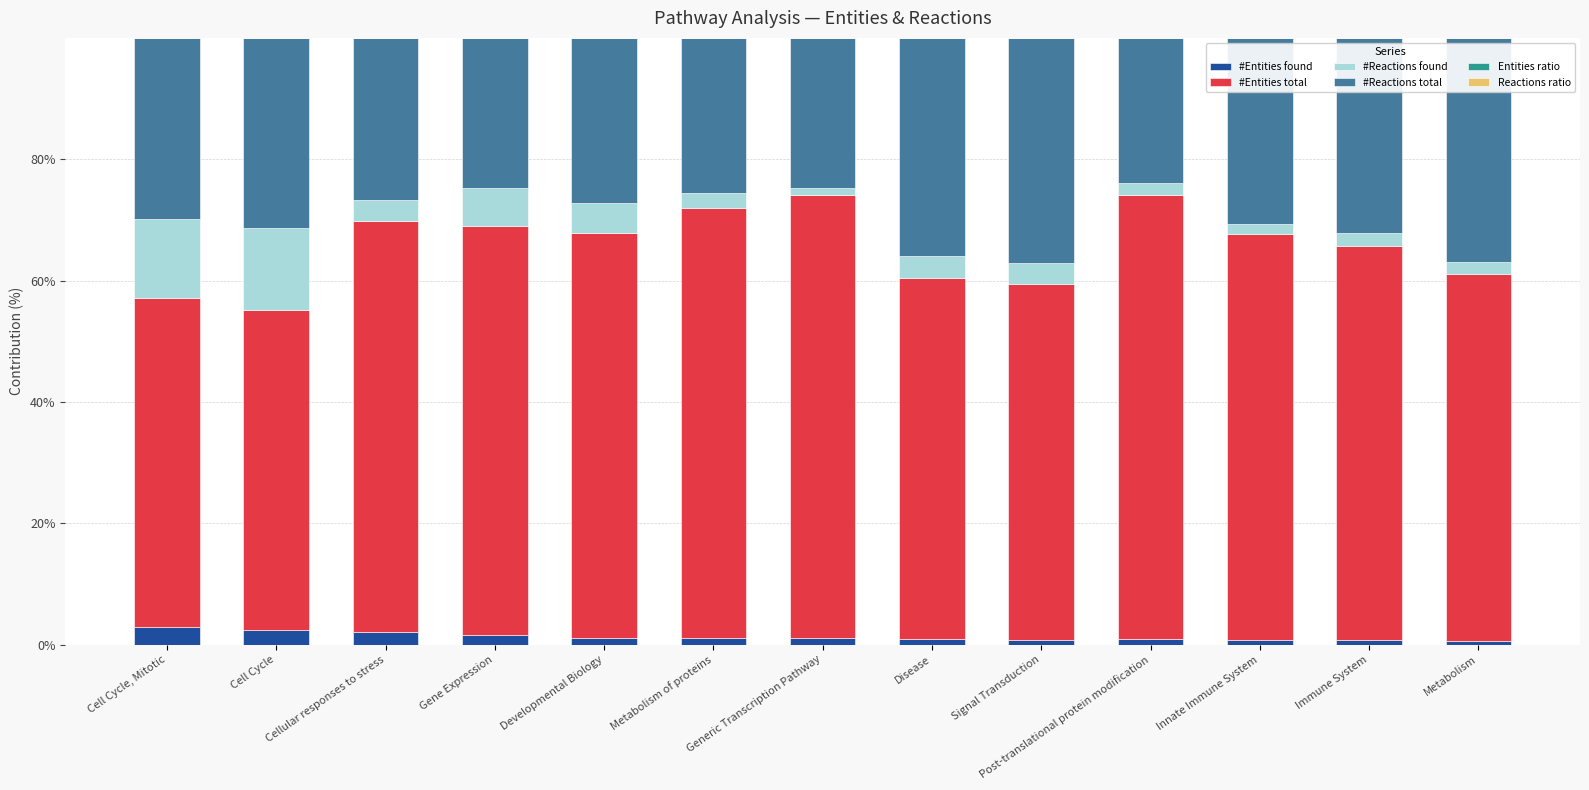

What is the maximum value for #Entities found?

2.8